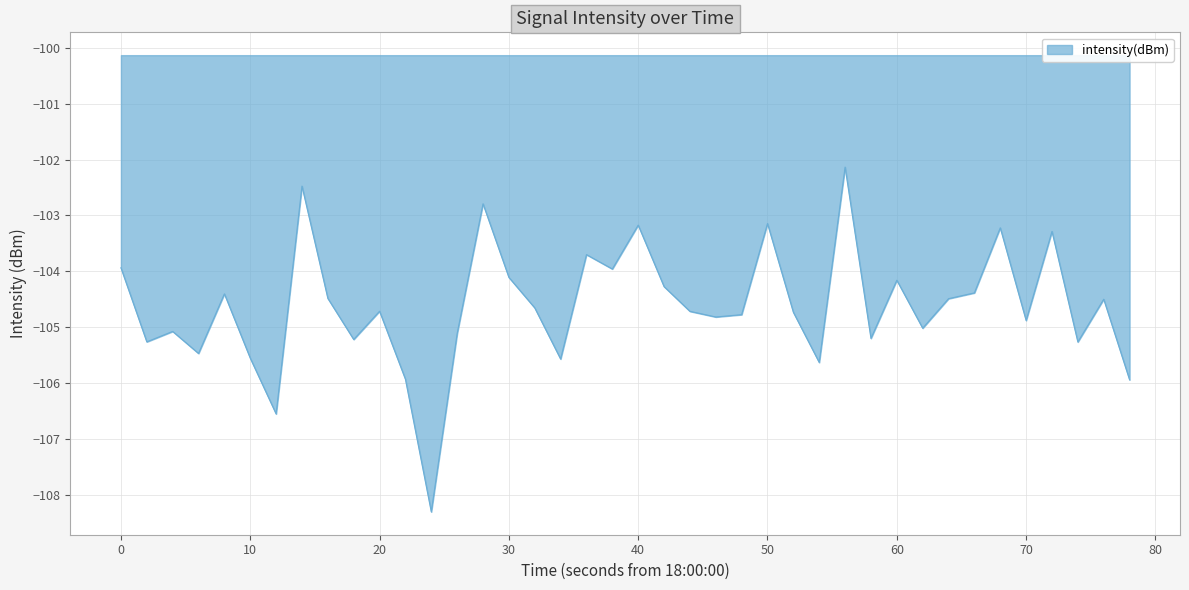

What is the difference between the maximum and minimum values?

6.2